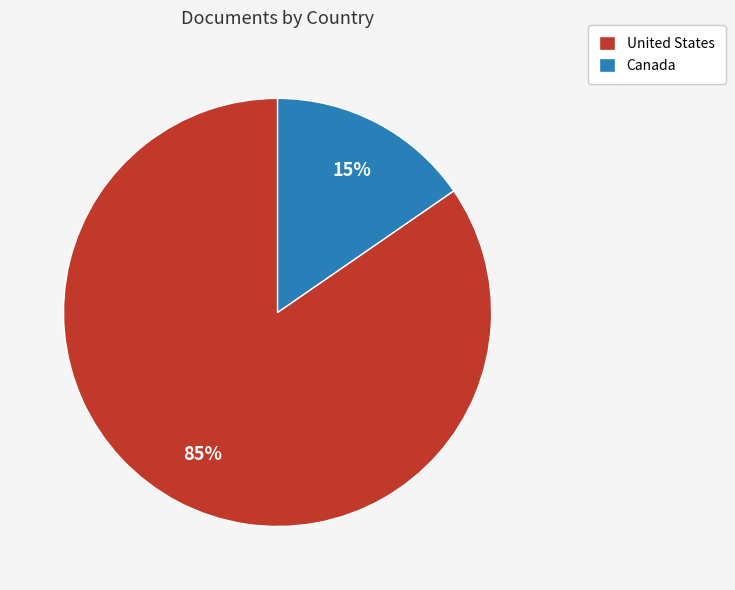

Combined, do Canada and United States account for over 50%?

Yes